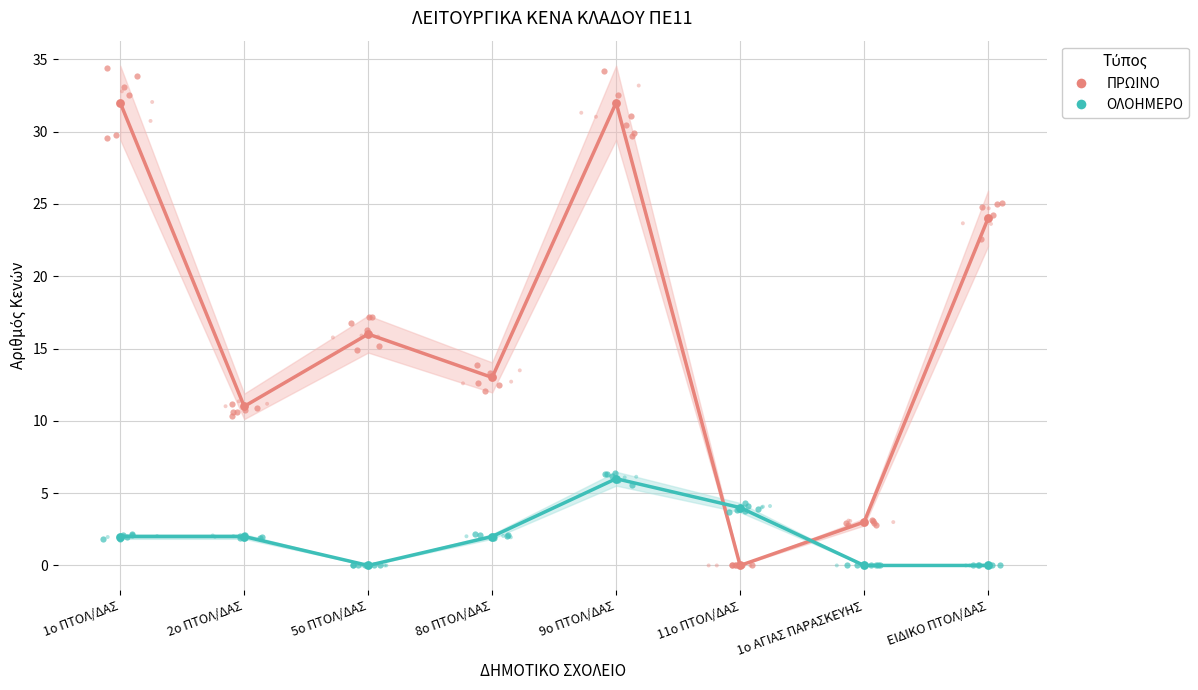

At which category is the sum across all series the highest?

9ο ΠΤΟΛ/ΔΑΣ